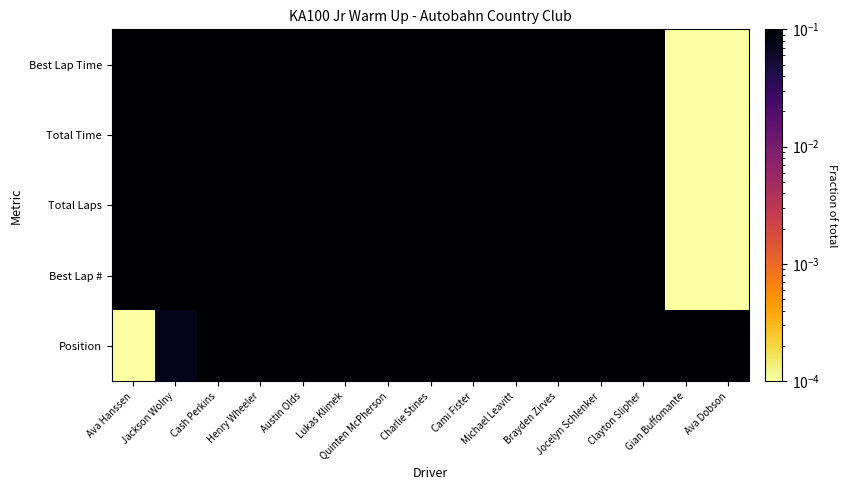

At how many categories does at least one series exceed 0?

15